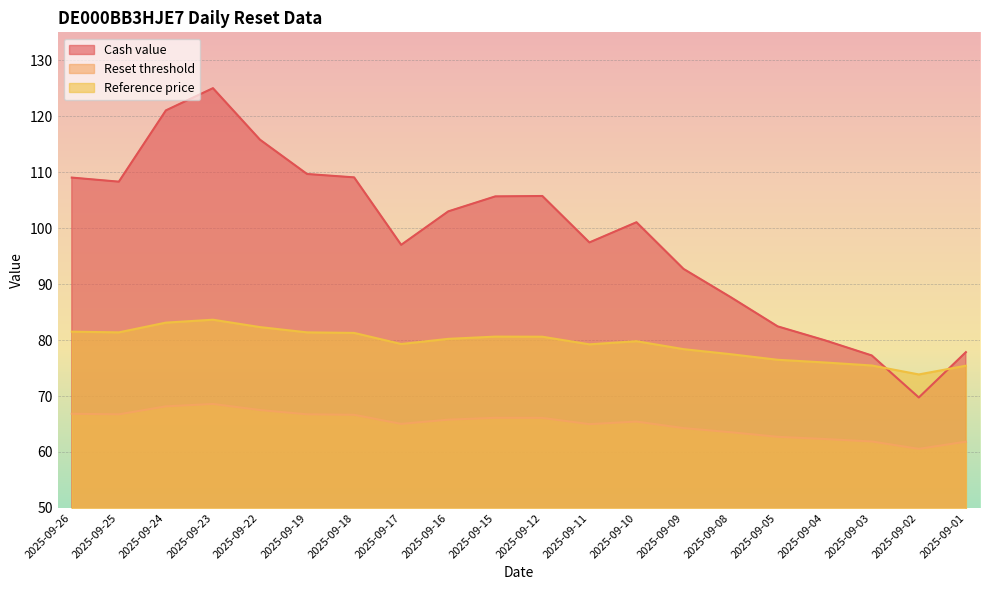

What is the spread (max minus min) of values at 2025-09-22?

48.3